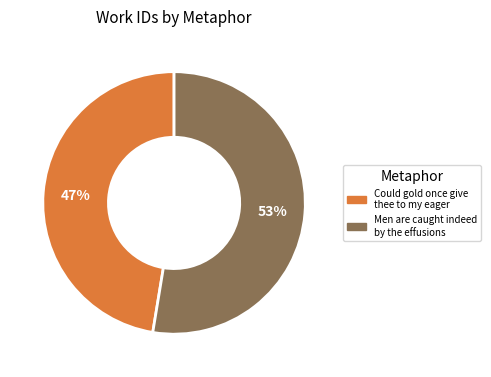

The Could gold once give thee to my eager slice represents 47% of the pie. True or false?

True